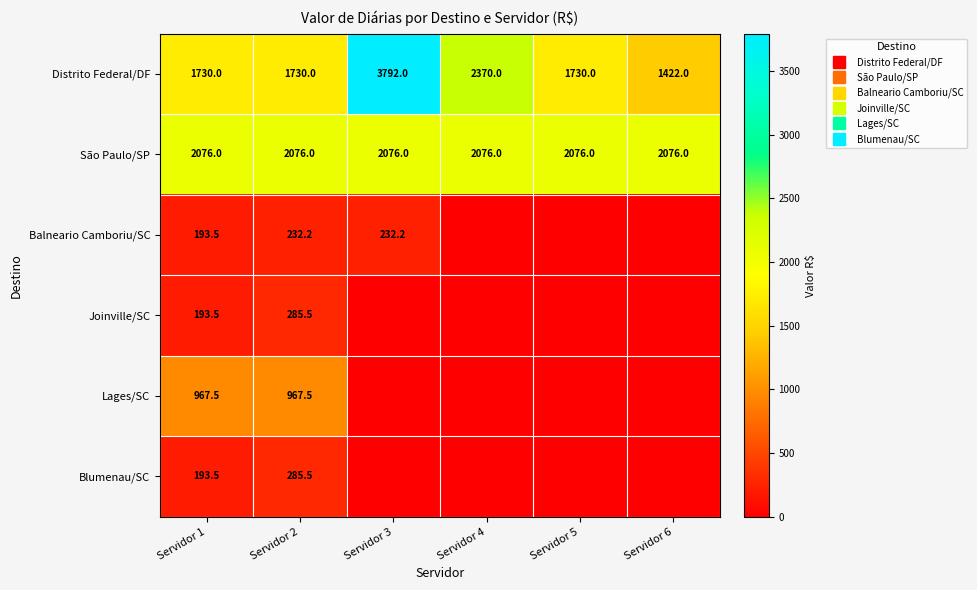

How many data points in Balneario Camboriu/SC are above 193?

3